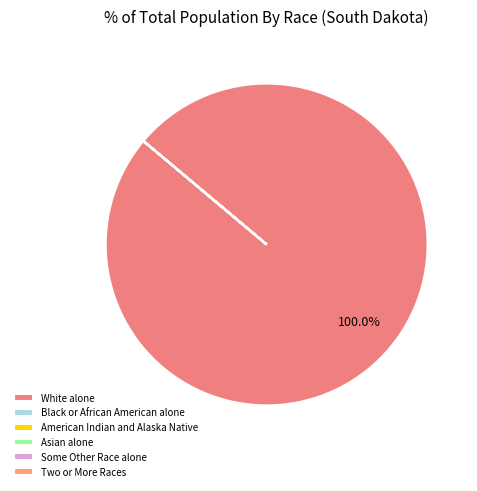

Which category has the biggest portion of the pie?

White alone